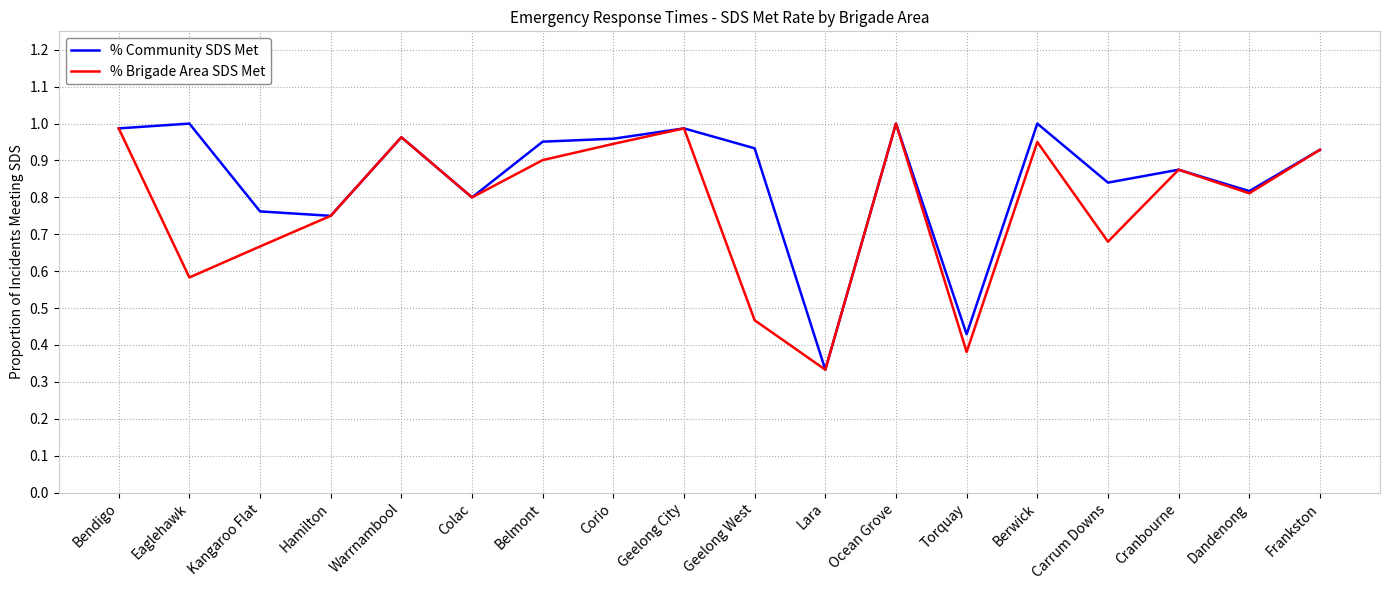

Is this an area chart (filled region under the line)?

No